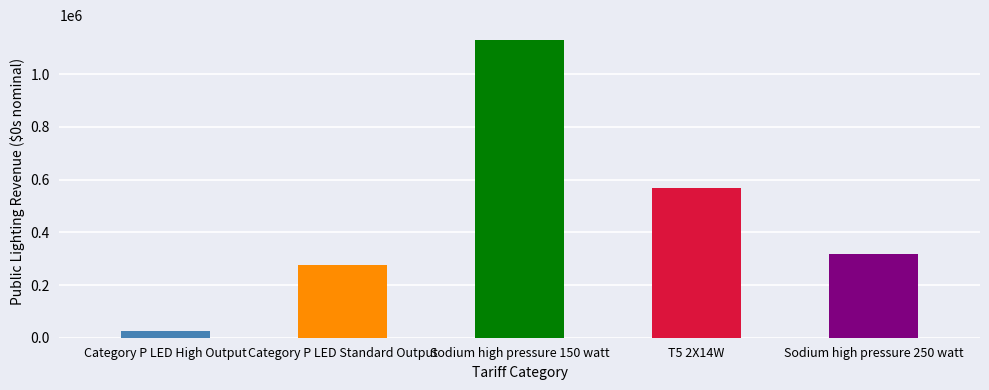

The chart shows a value of 318529 at Sodium high pressure 250 watt. True or false?

True